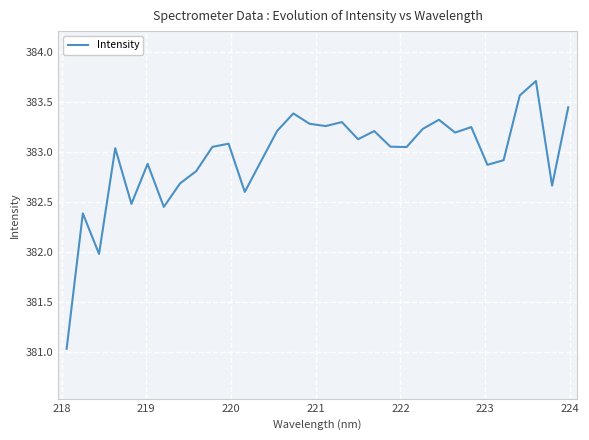

What is the difference between the maximum and minimum values?

2.7